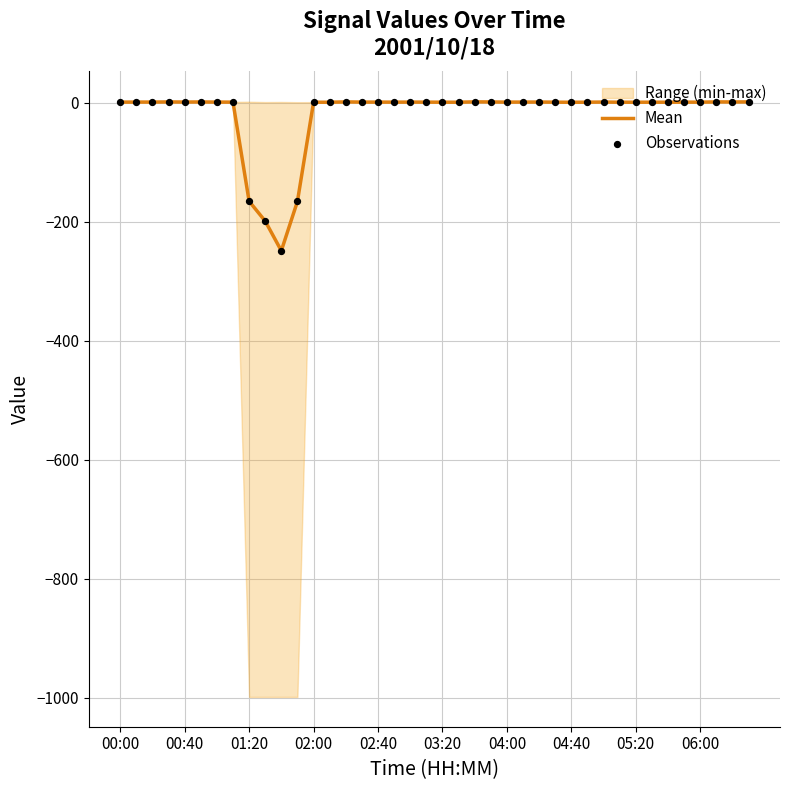

At how many categories does at least one series exceed -61?

36